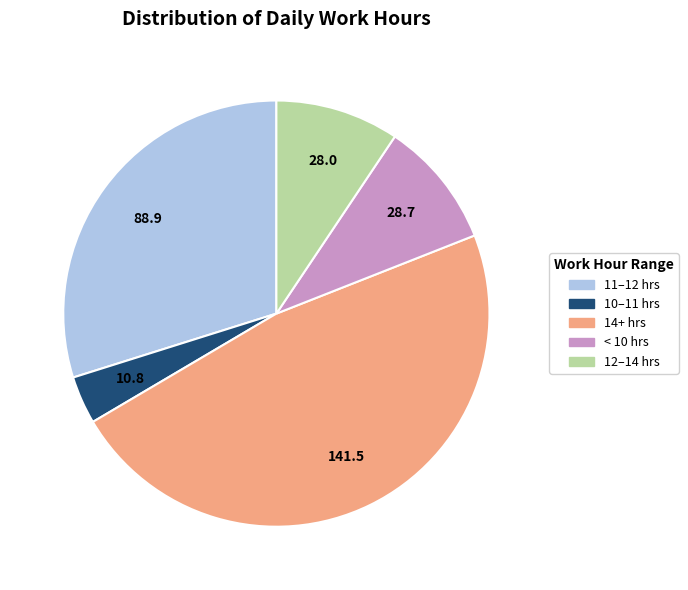

What is the smallest slice in the pie chart?

10–11 hrs